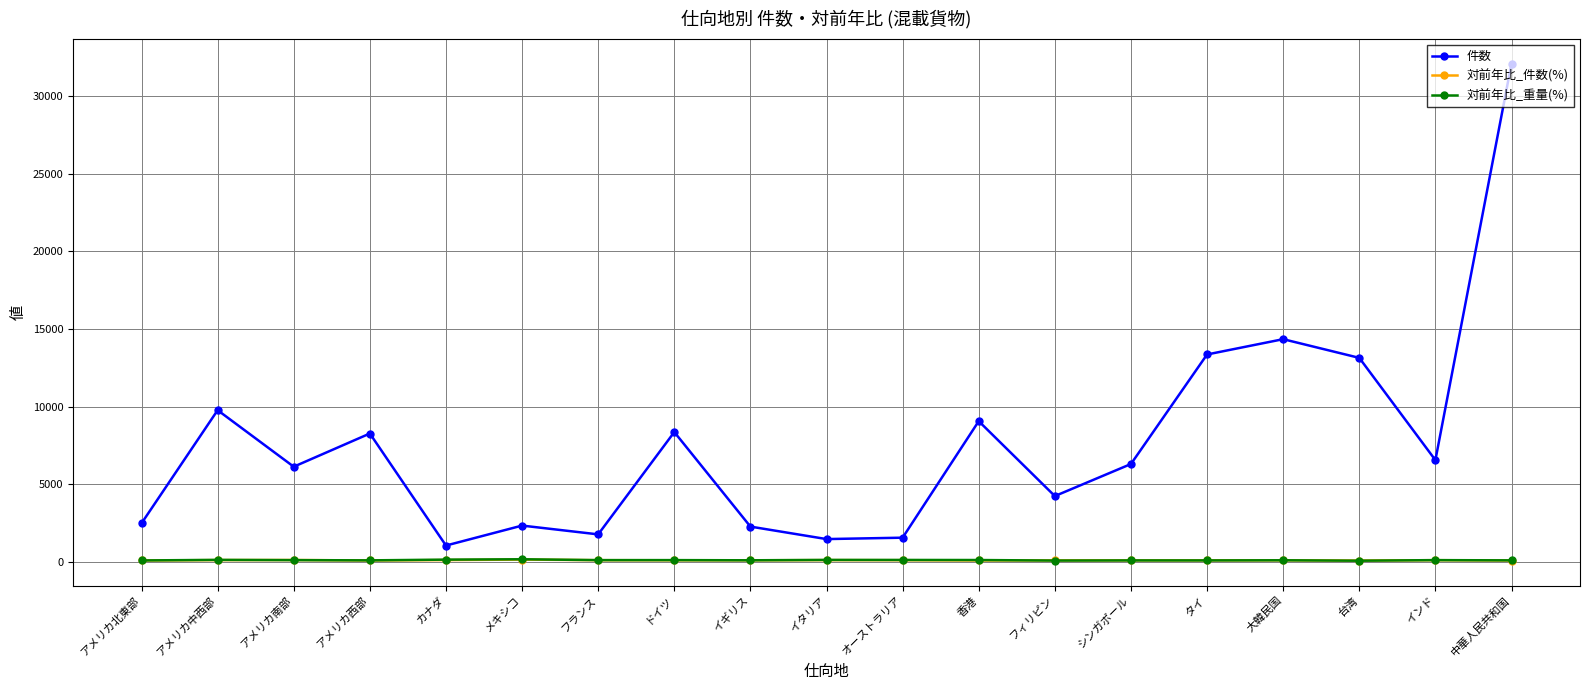

What is the minimum value shown in the chart?

71.1